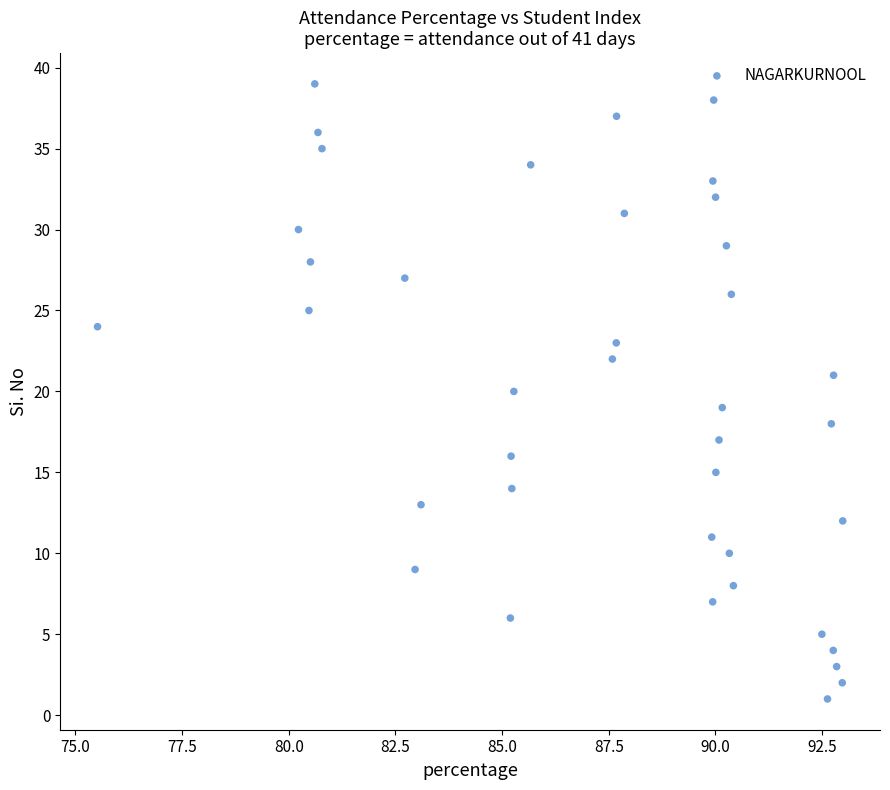

What is the range of Y values (max minus min)?

38